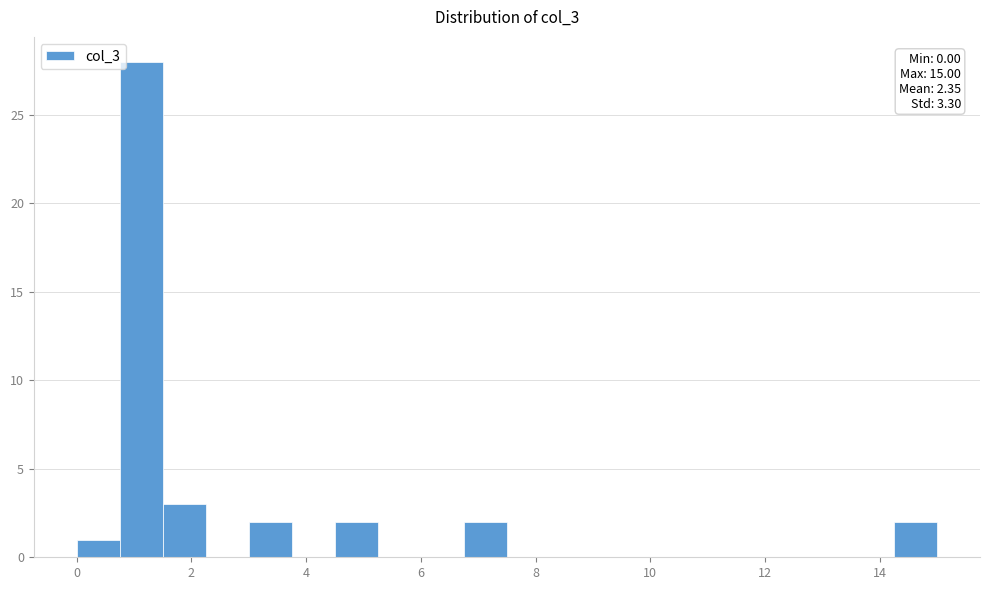

Read against the x-axis, roughly where is the centre of the tallest bar?

1.2